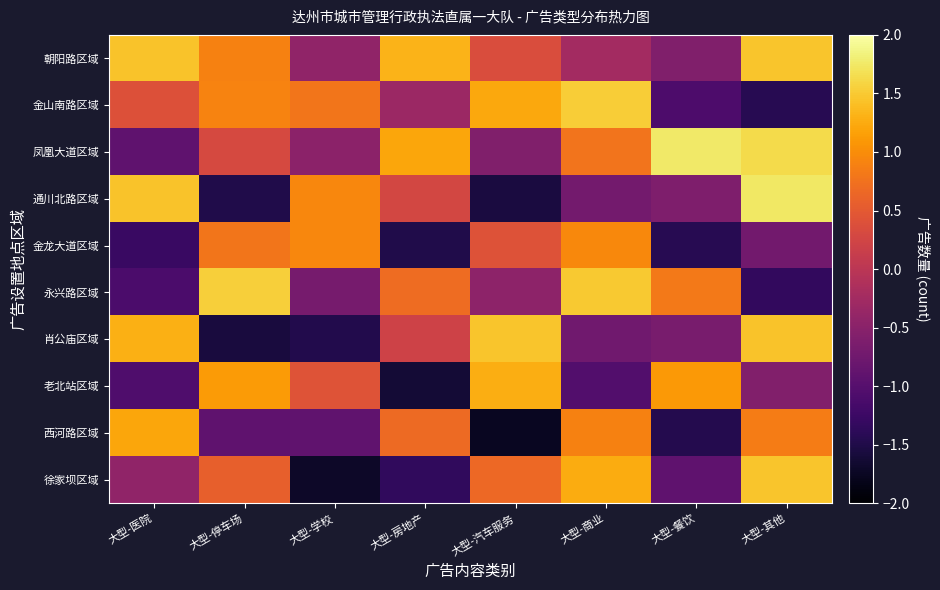

How many categories are shown in the chart?

8